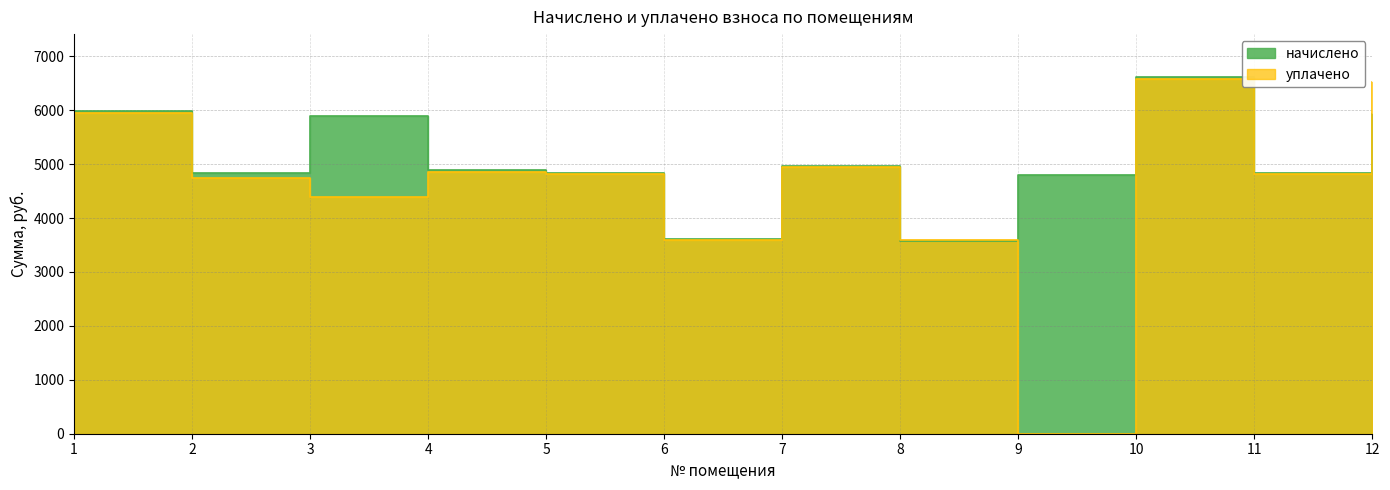

List the labels in order of начислено value, largest first.

10, 1, 12, 3, 7, 4, 5, 11, 2, 9, 6, 8